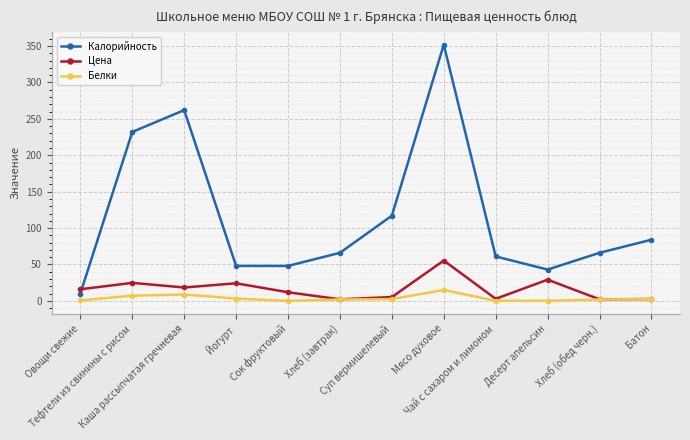

How many times do Цена and Калорийность cross each other?

1